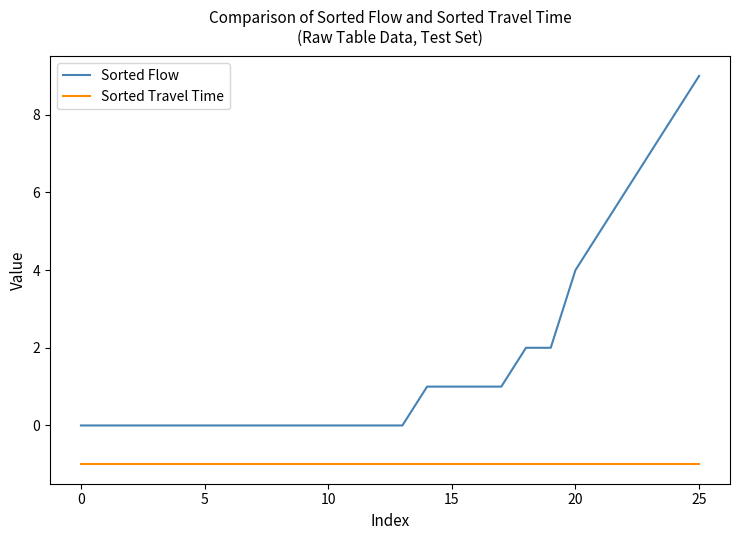

True or false: Sorted Flow and Sorted Travel Time intersect in this chart.

False